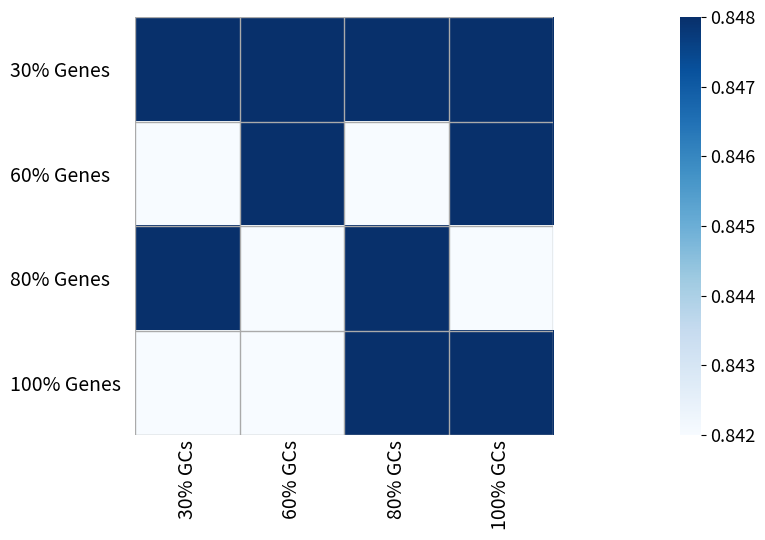

At which category is the sum across all series the highest?

80% GCs